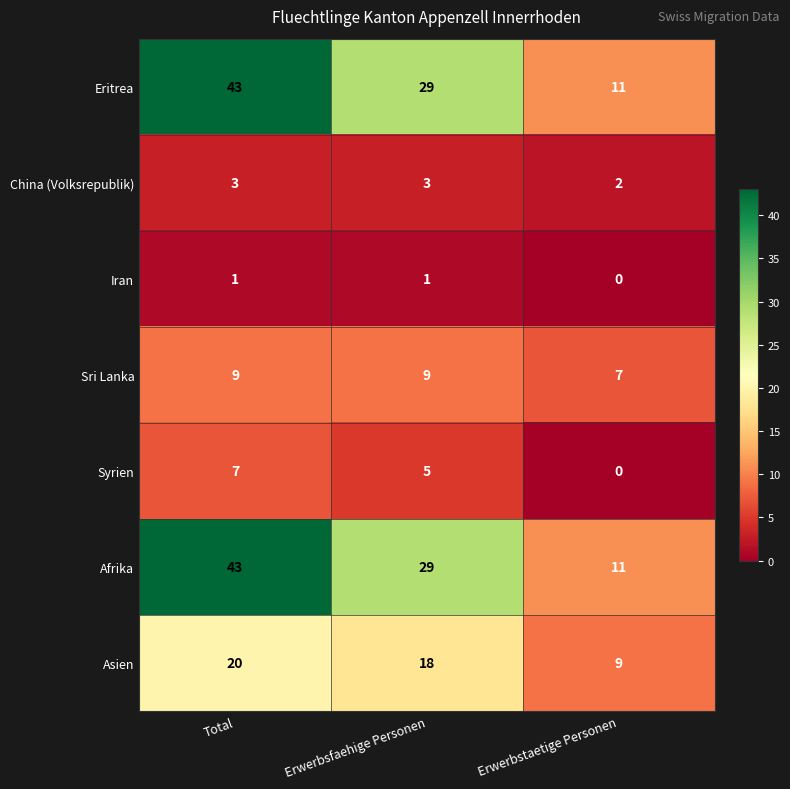

Rank the categories by Syrien value from lowest to highest.

Erwerbstaetige Personen, Erwerbsfaehige Personen, Total